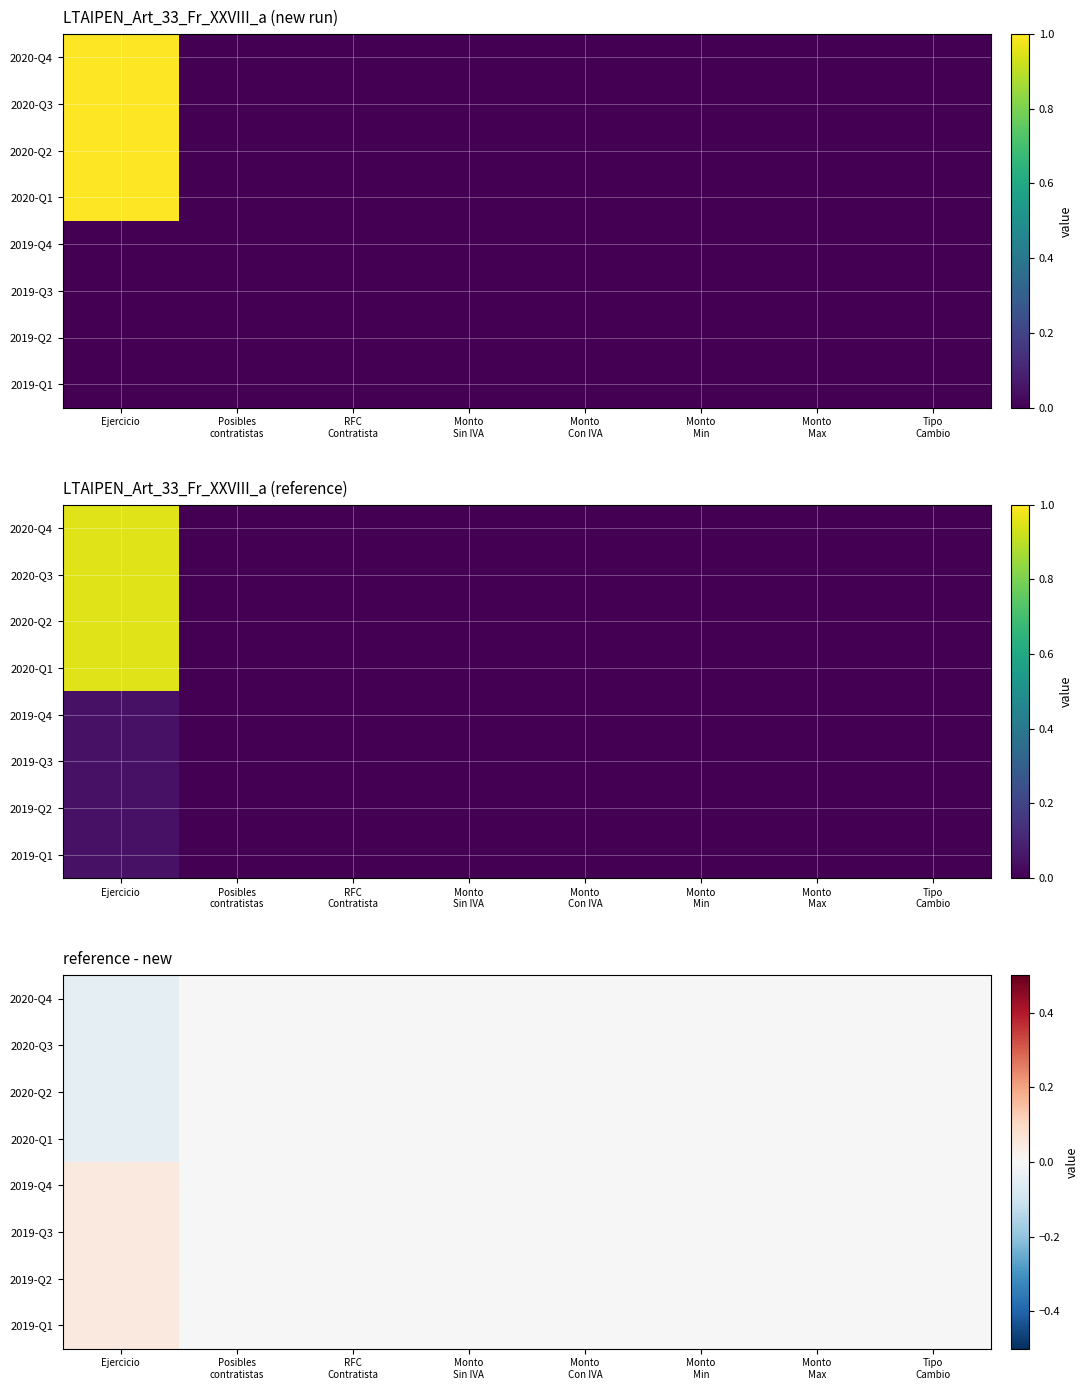

How many negative values does the 2020-Q1 series have?

1